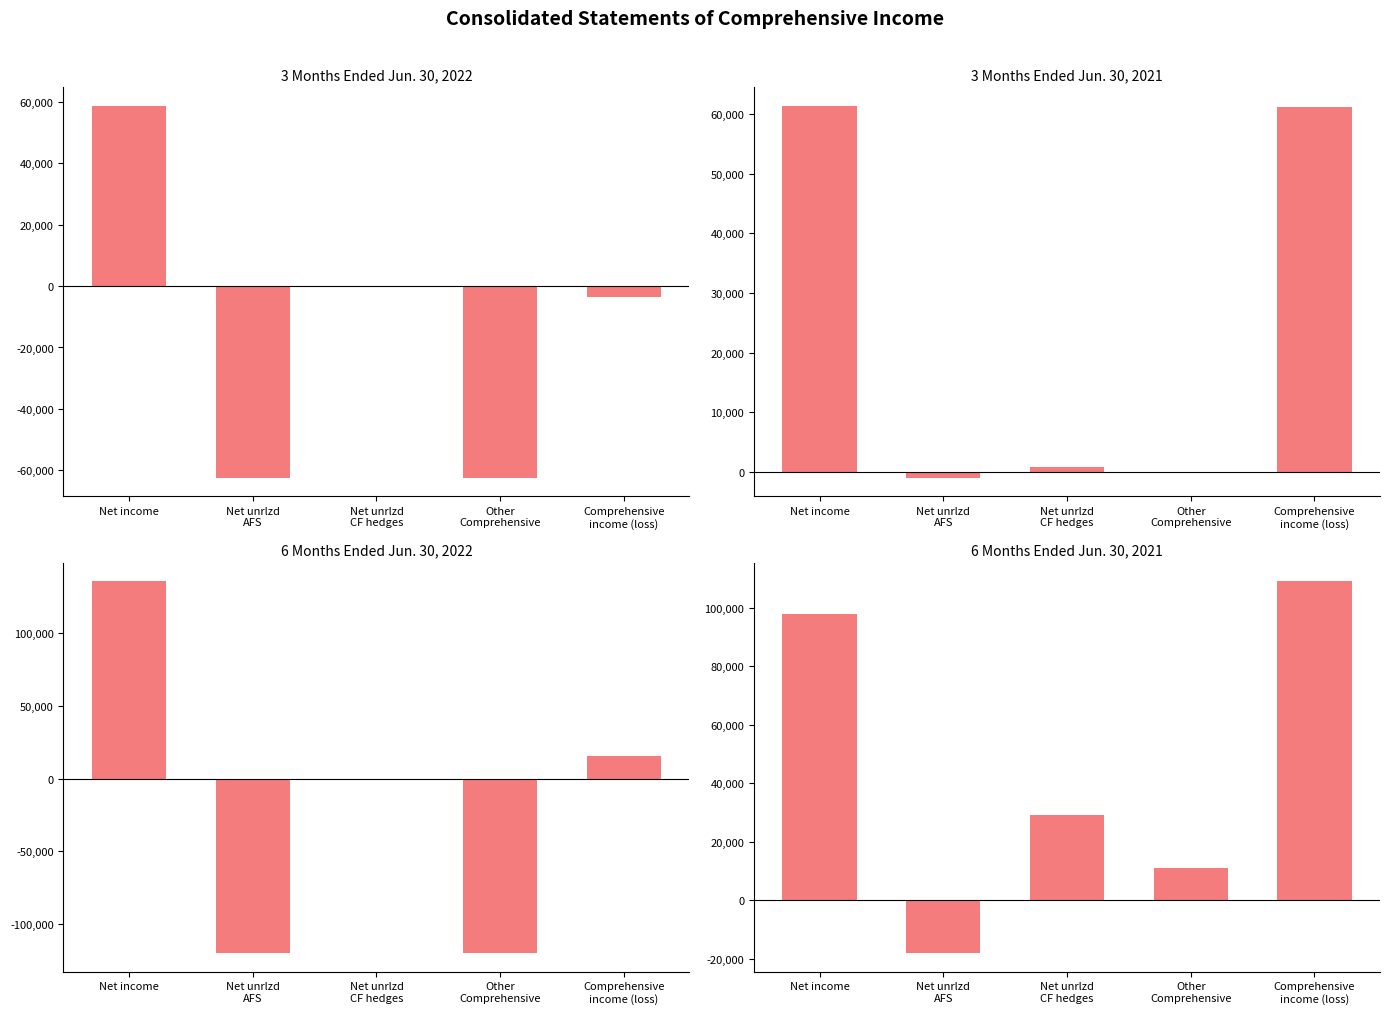

The value of 6 Months Ended Jun. 30, 2022 at Comprehensive
income (loss) is 15510. True or false?

True